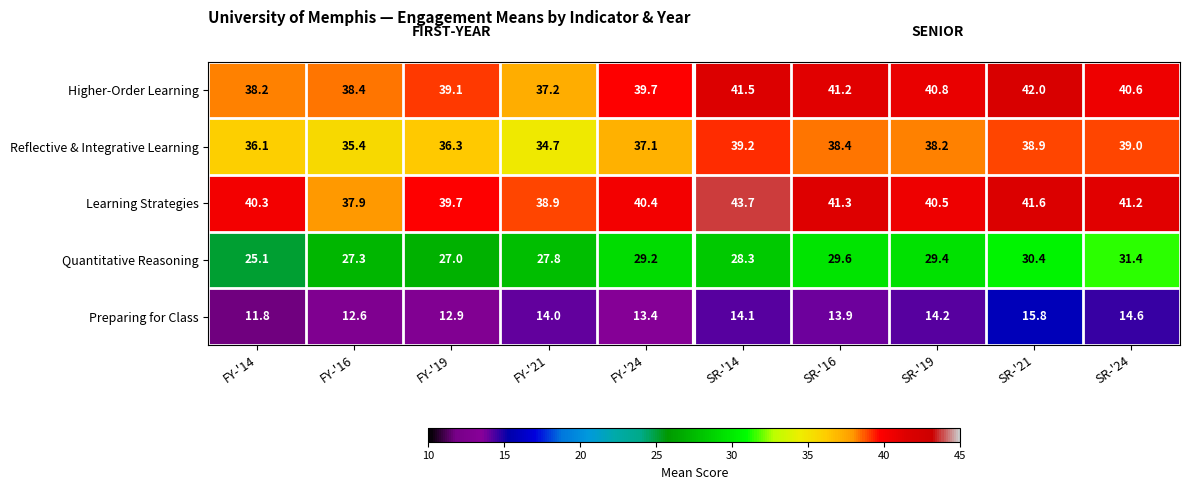

Between FY-'19 and SR-'19, which series saw the biggest shift?

Quantitative Reasoning